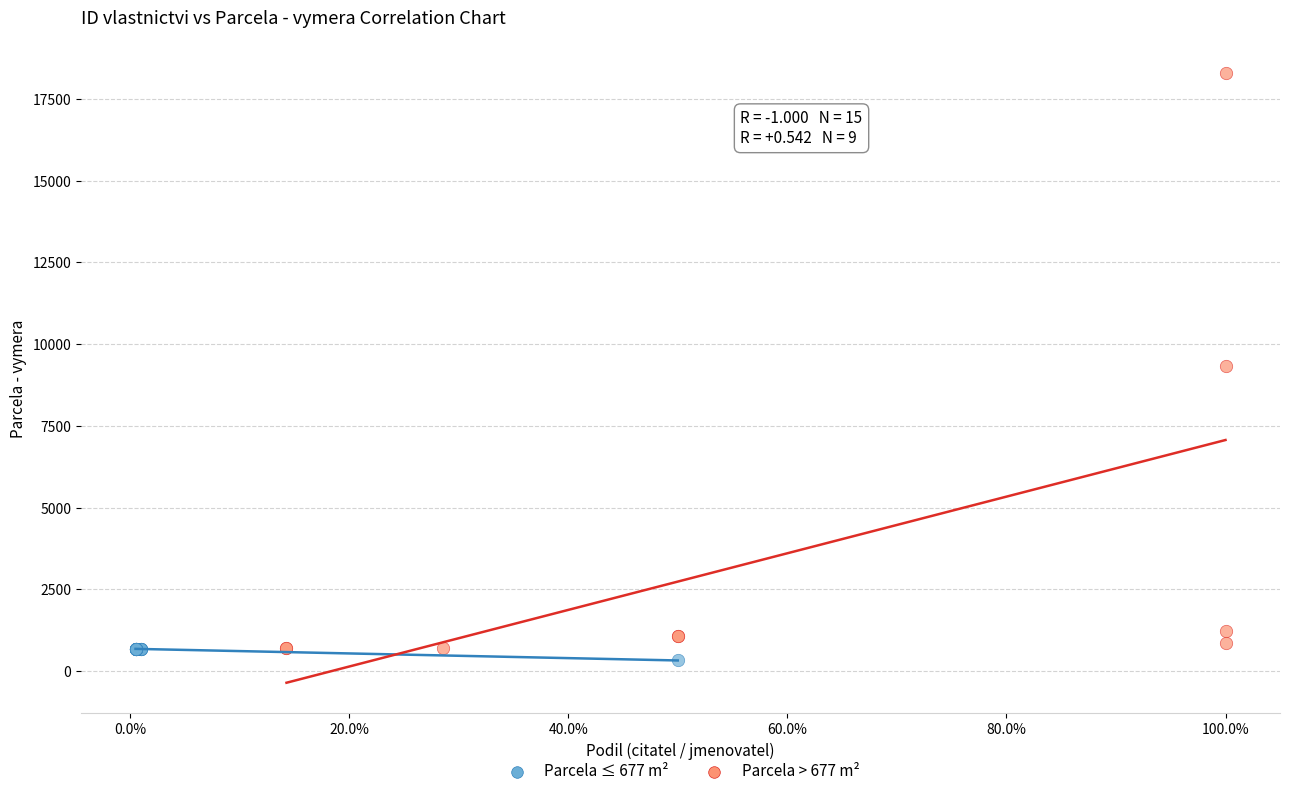

Which series has the widest spread of Y values?

Parcela > 677 m²